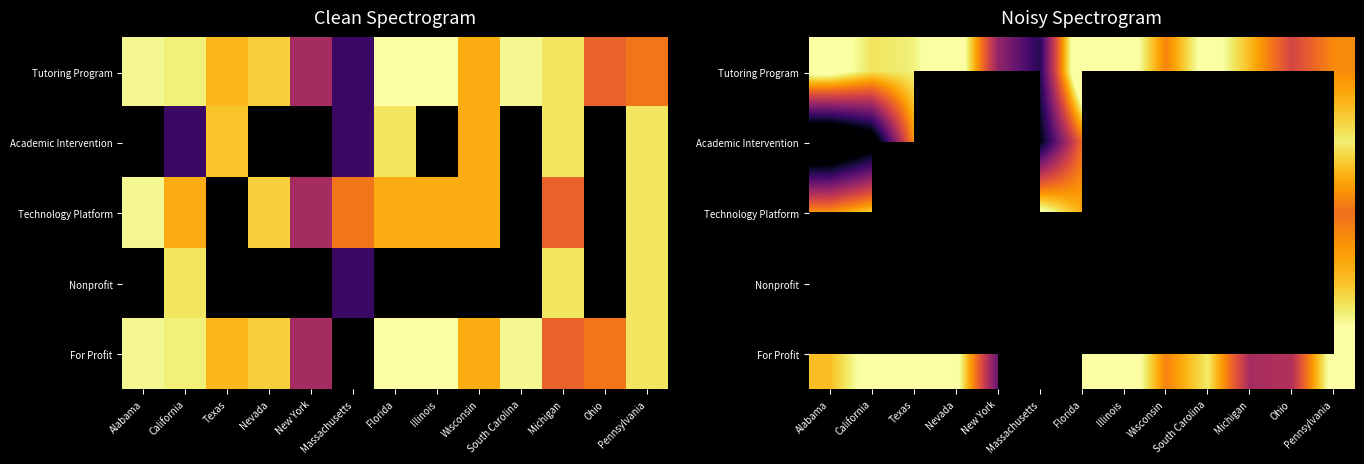

Which category has the lowest value in the For Profit series?

New York